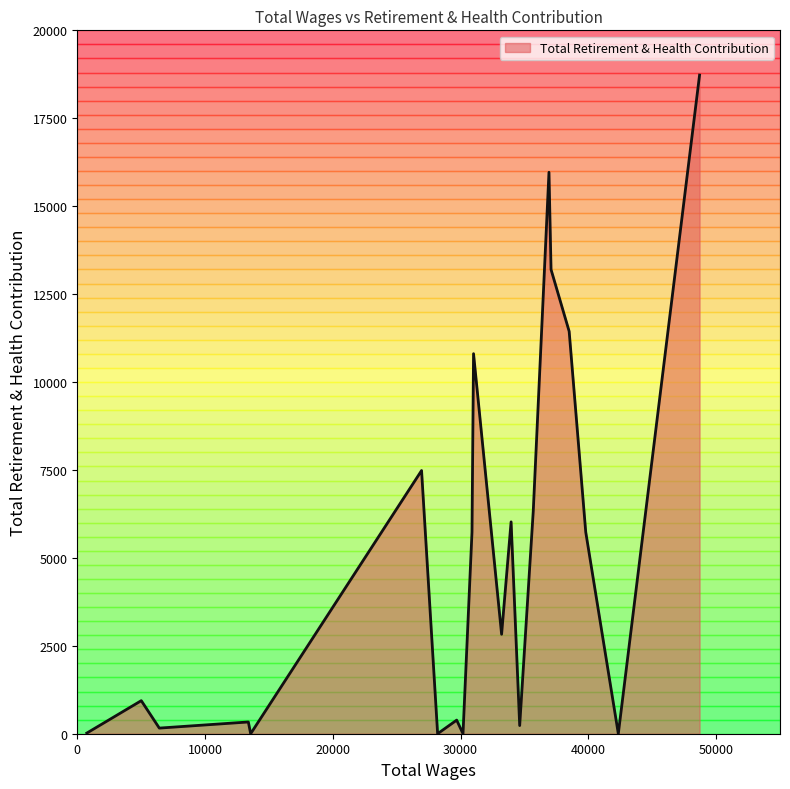

What is the maximum value shown in the chart?

18727